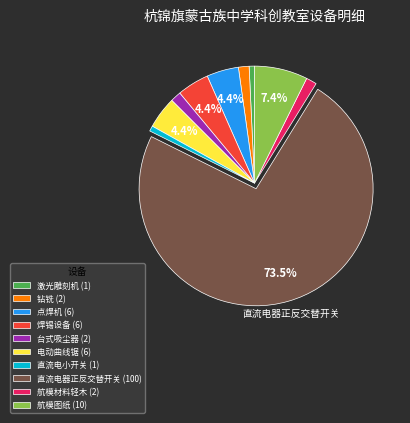

Is there a majority slice in this chart?

Yes